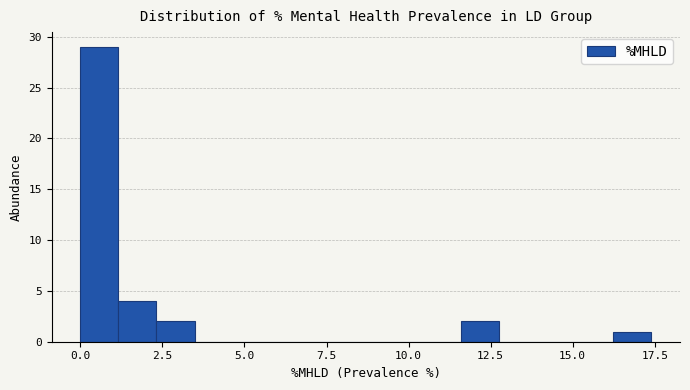

Around what value on the x-axis is the tallest bar? Give the approximate position of its centre, as read against the axis.

0.5